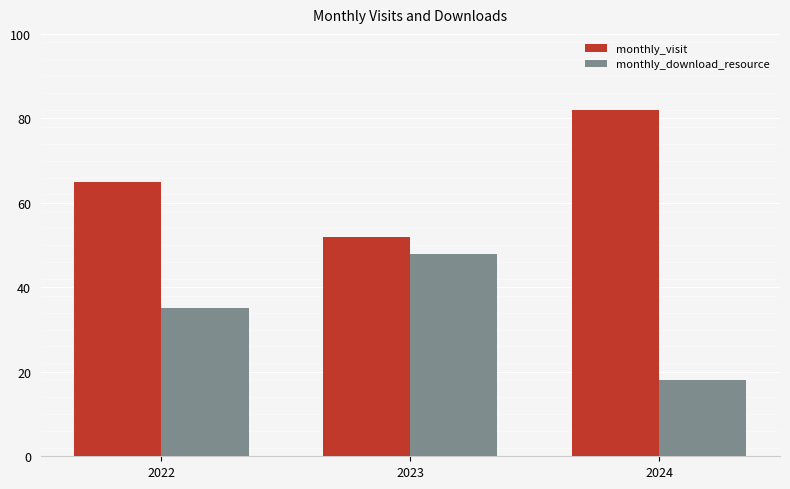

The value of monthly_visit at 2024 is 137. True or false?

False